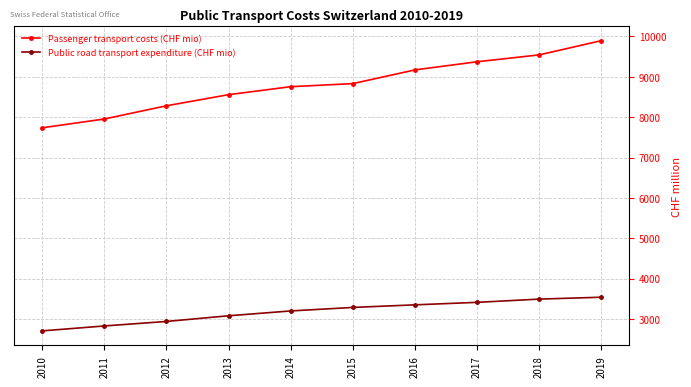

How many lines are shown in the chart?

2